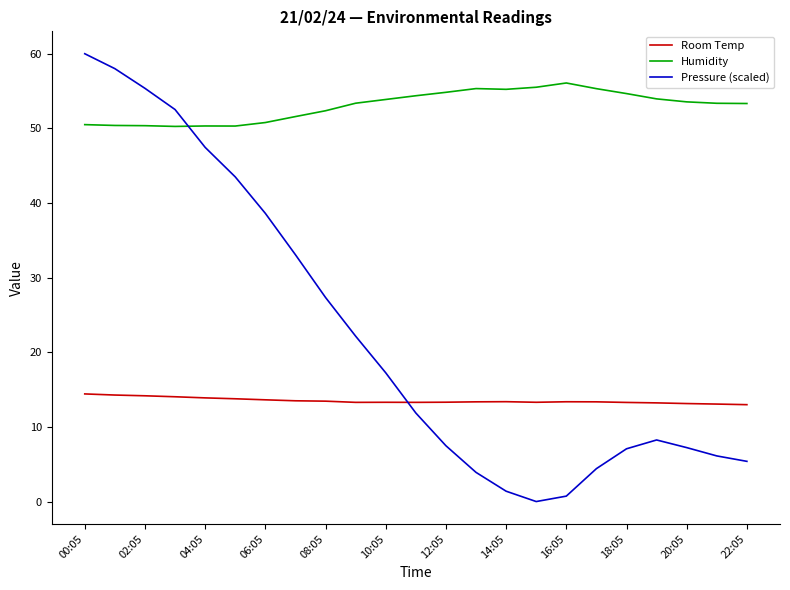

Rank the series by their maximum value, from lowest to highest.

Room Temp, Humidity, Pressure (scaled)